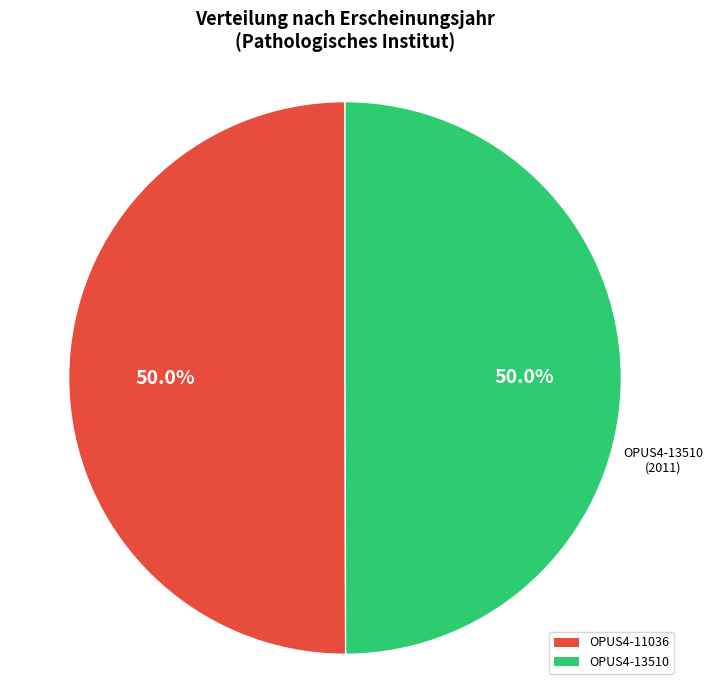

Combined, do OPUS4-11036 and OPUS4-13510 account for over 50%?

Yes